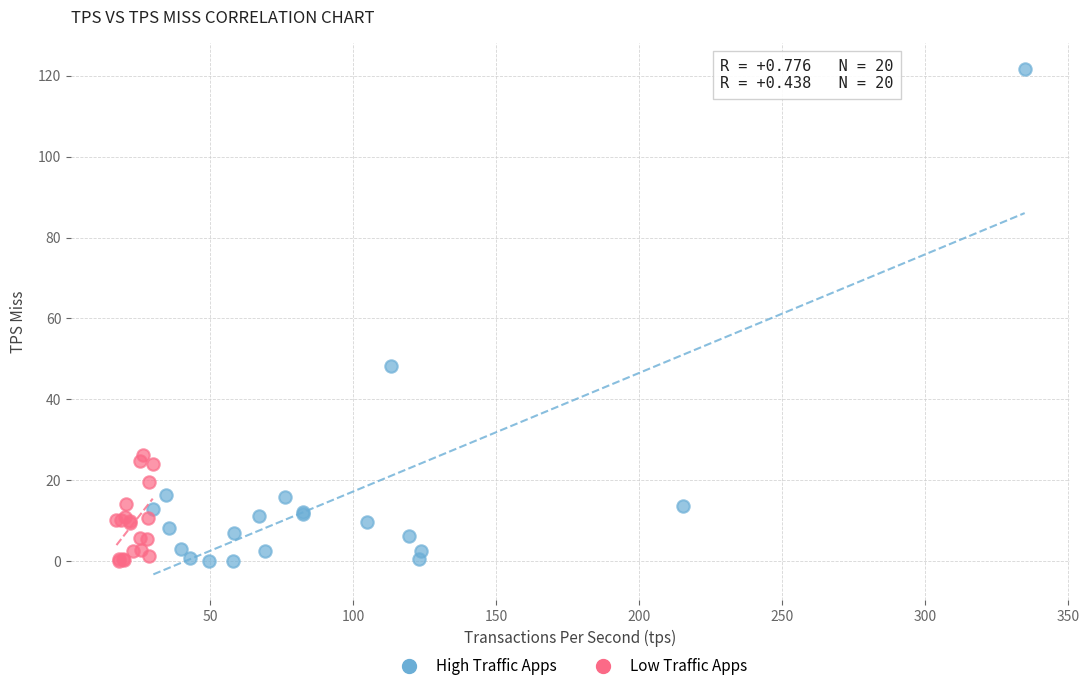

What are all the series names shown in the legend?

High Traffic Apps, Low Traffic Apps